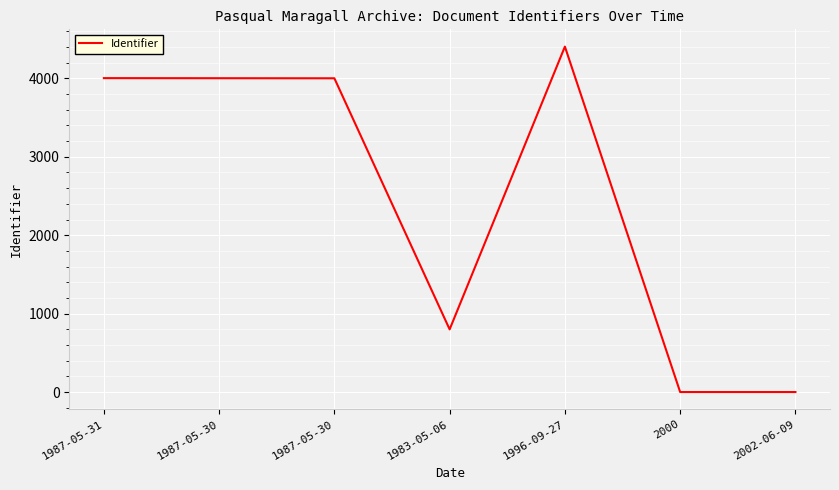

Reading left to right, extract all data points from this chart.

4003	4002	4001	799	4405	0	0